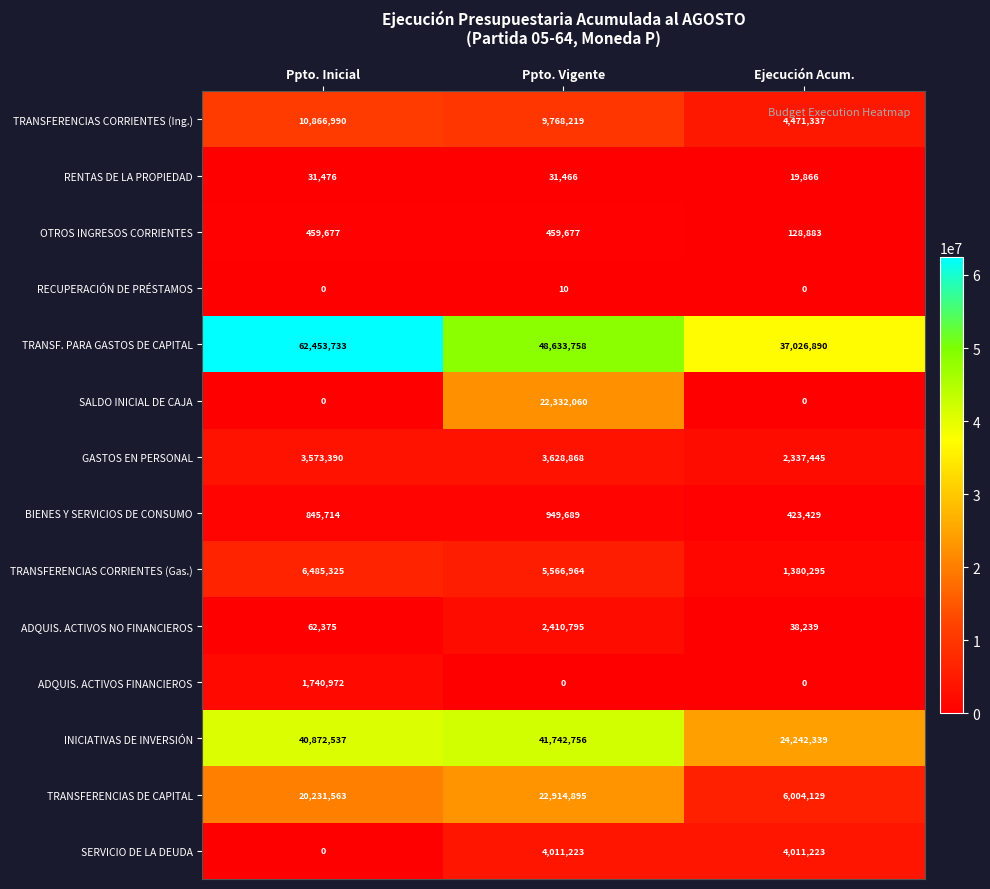

At which label is ADQUIS. ACTIVOS NO FINANCIEROS closest to 1224517?

Ppto. Inicial